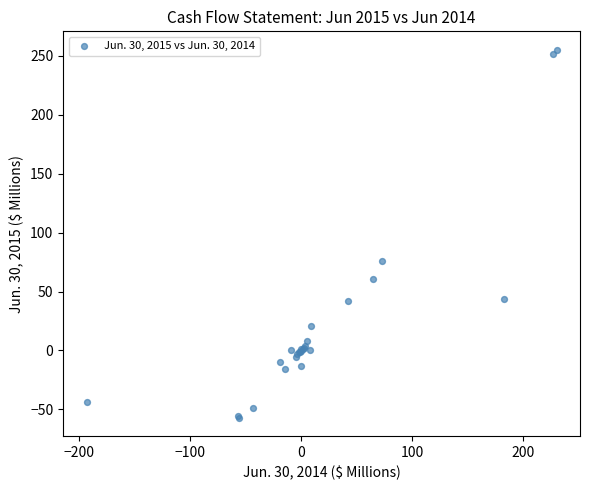

What Y value in the scatter plot is closest to 99?

75.6